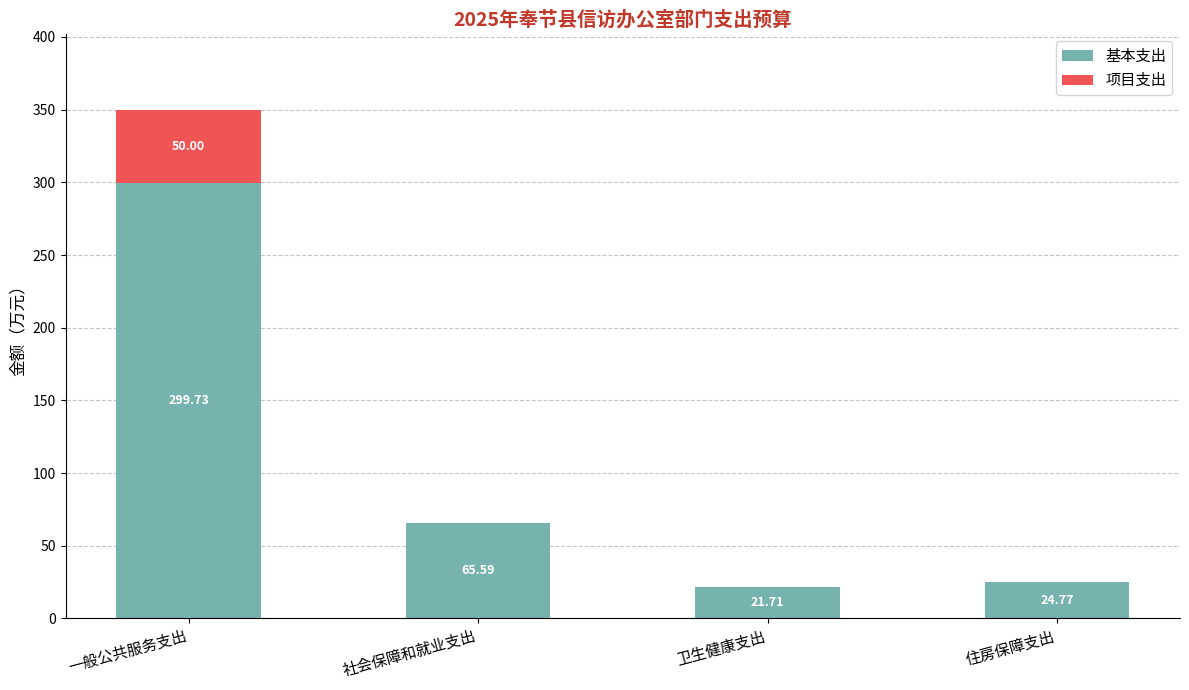

What is the total value across all series at 社会保障和就业支出?

65.6